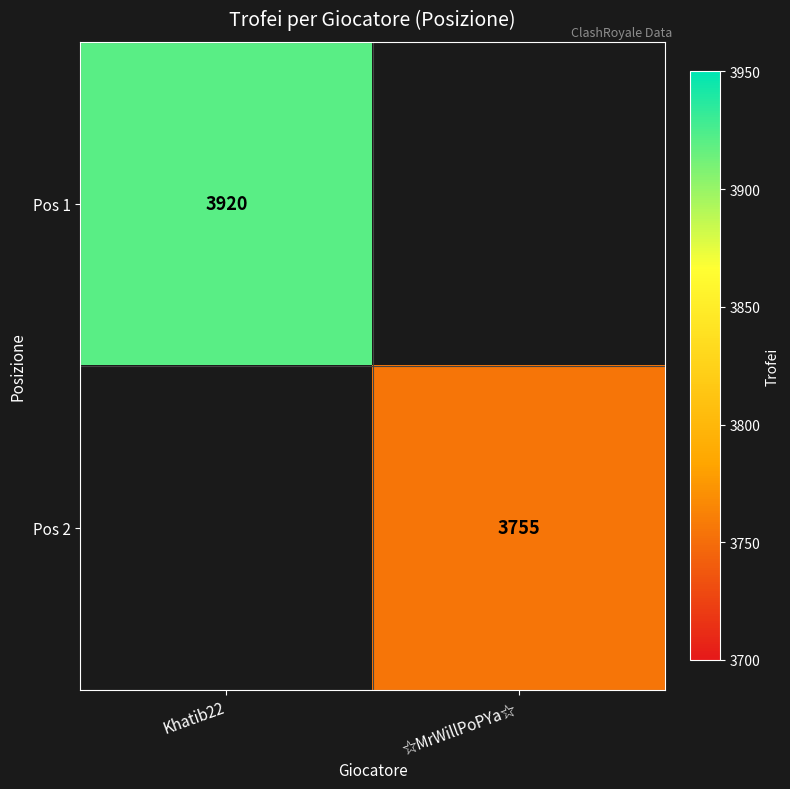

Count the number of categories in the chart.

2